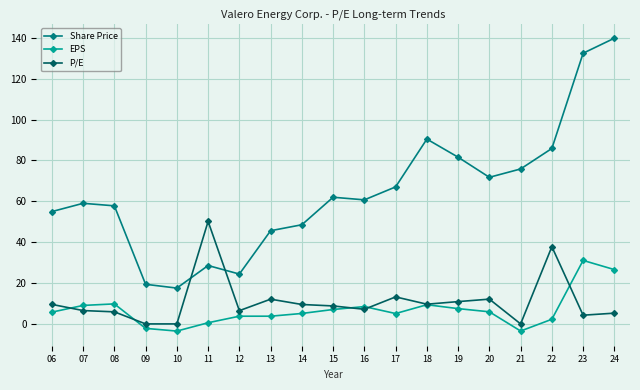

The P/E series shows 50.1 at 11. True or false?

True